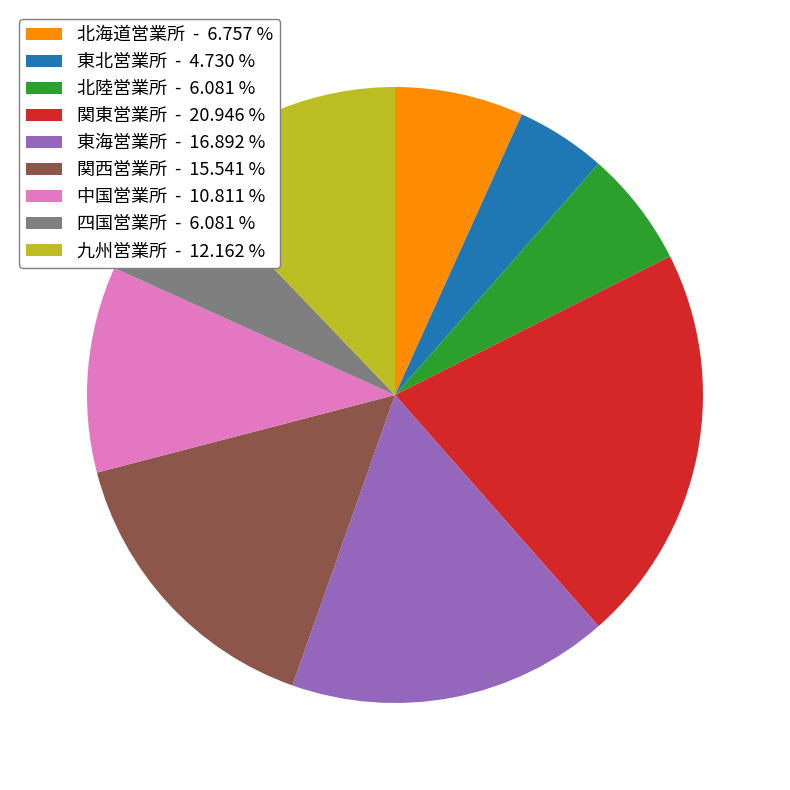

Combined, do 北海道営業所 and 四国営業所 account for over 50%?

No